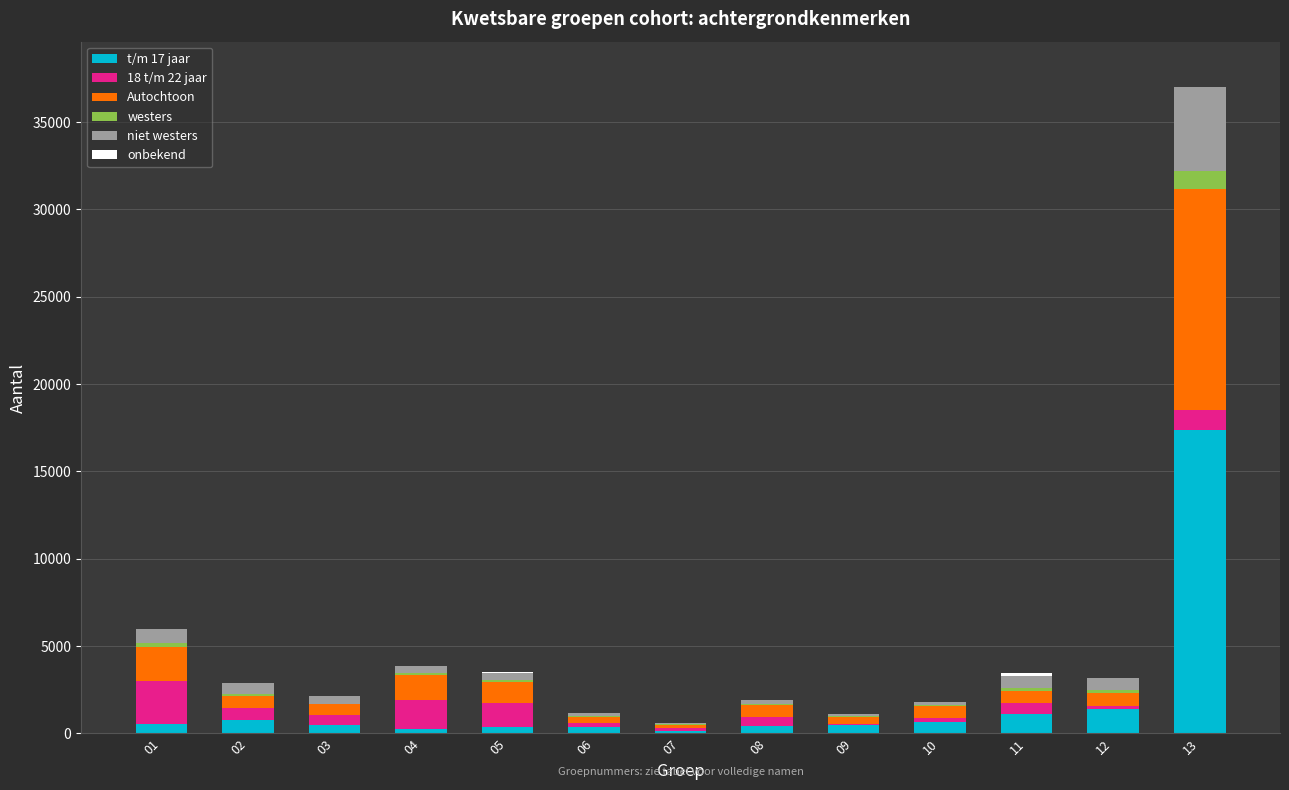

At which category is the sum across all series the highest?

13